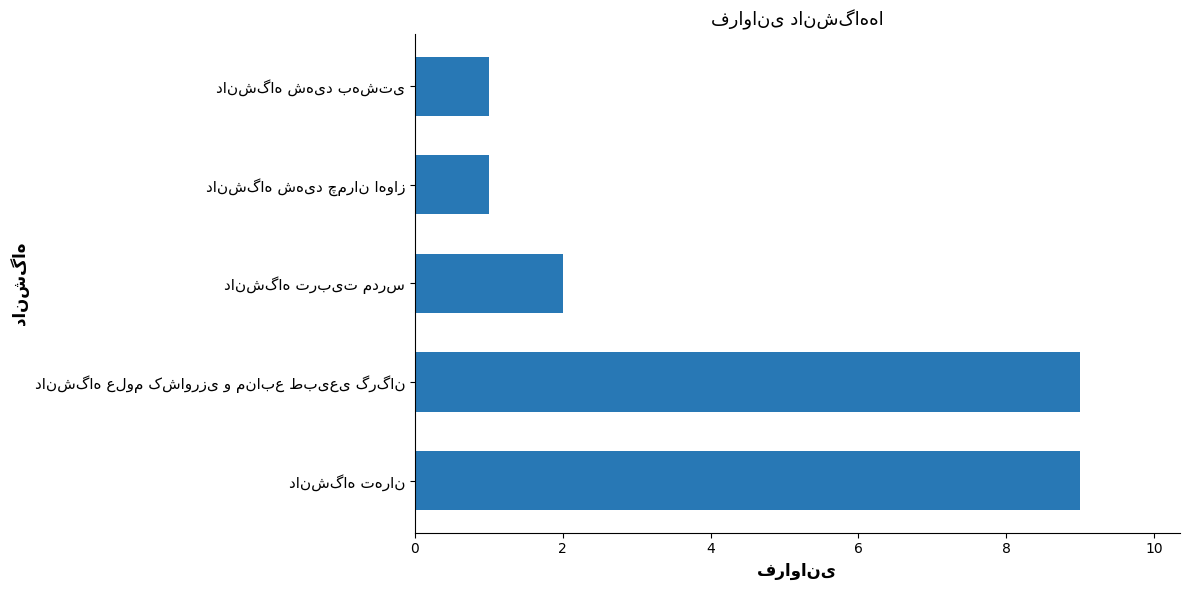

Reading bottom to top, extract all data points from this chart.

9	9	2	1	1